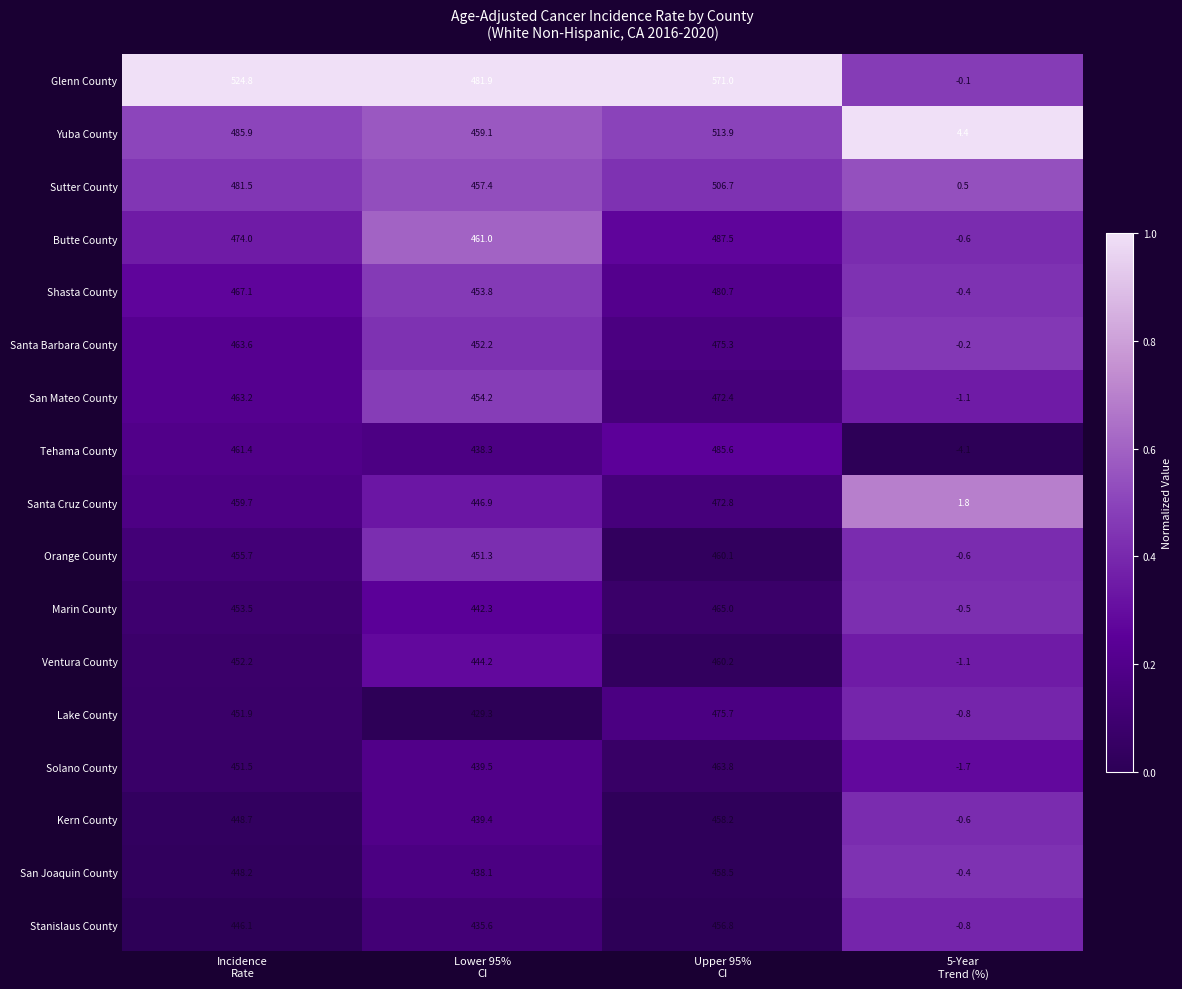

What is the highest value of the Solano County series?

463.8